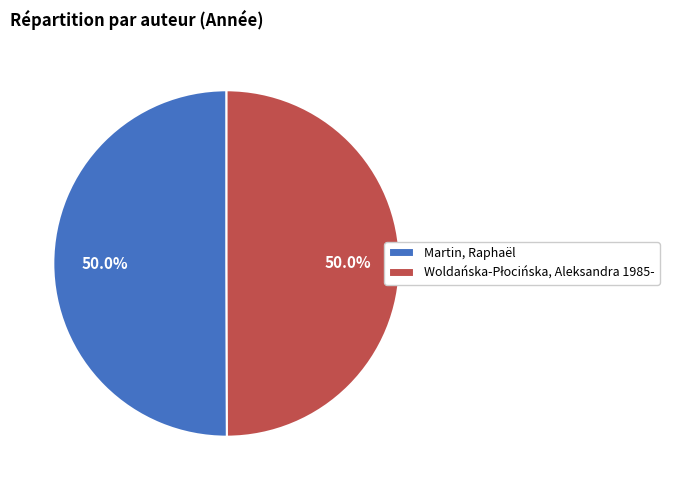

Approximately how many times larger is the value at Martin, Raphaël compared to Woldańska-Płocińska, Aleksandra 1985-?

1.0